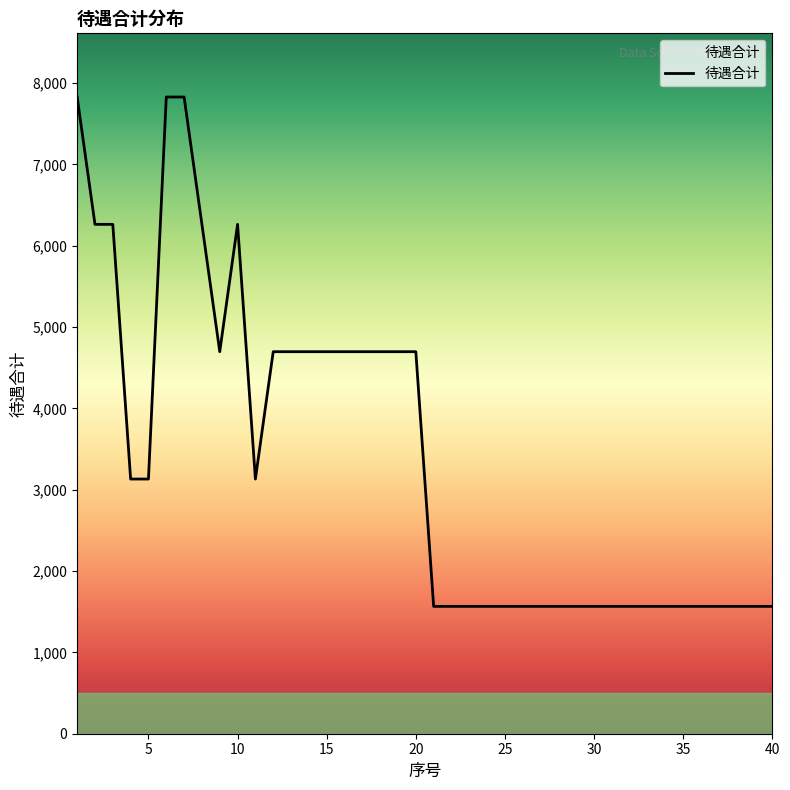

What is the difference between the maximum and minimum values?

6264